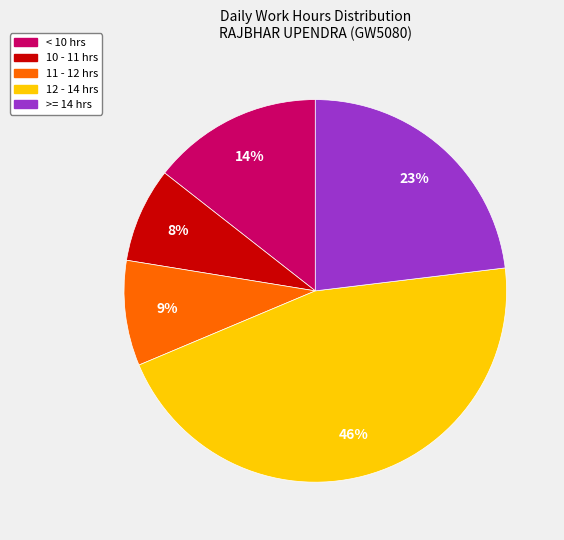

Is there a majority slice in this chart?

No